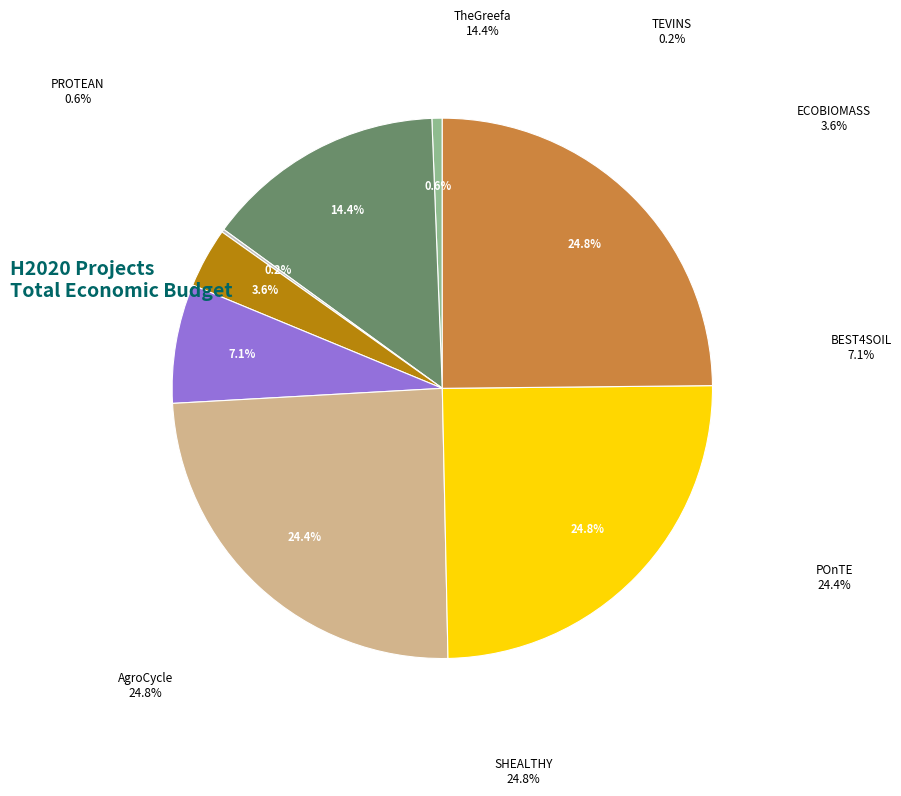

To the nearest percent, what percentage of the pie is TheGreefa?

14%